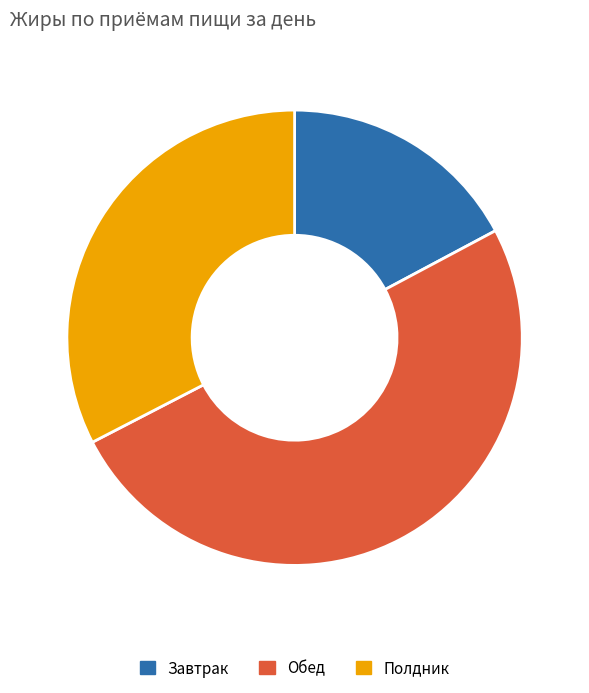

Do Завтрак and Обед together represent more than half of the pie?

Yes